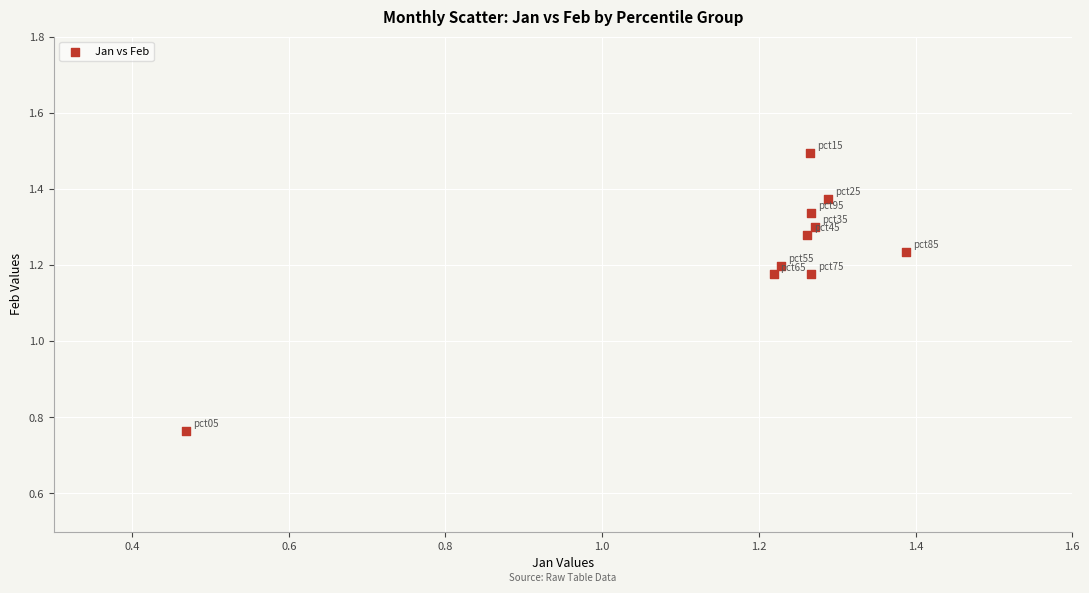

What is the range of Y values (max minus min)?

0.7